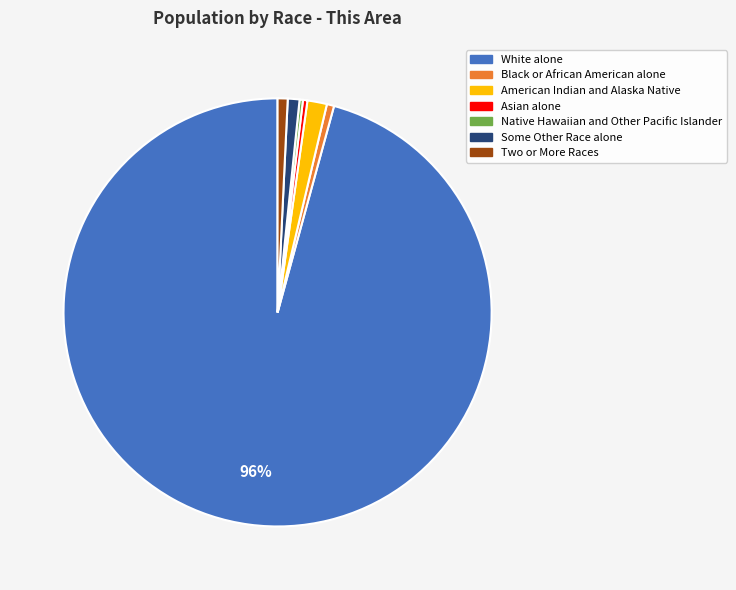

Is there a majority slice in this chart?

Yes